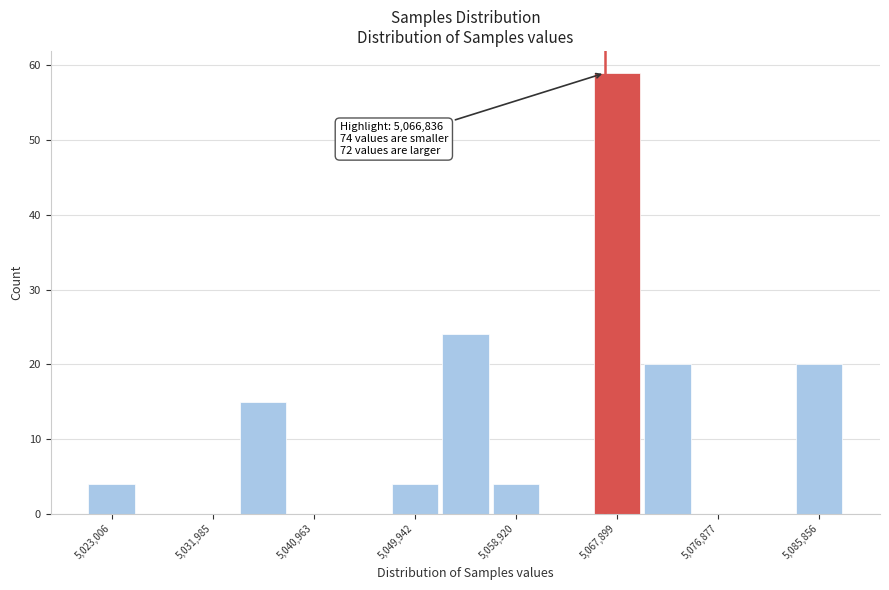

Which range on the x-axis has the tallest bar?

5066000 to 5070000